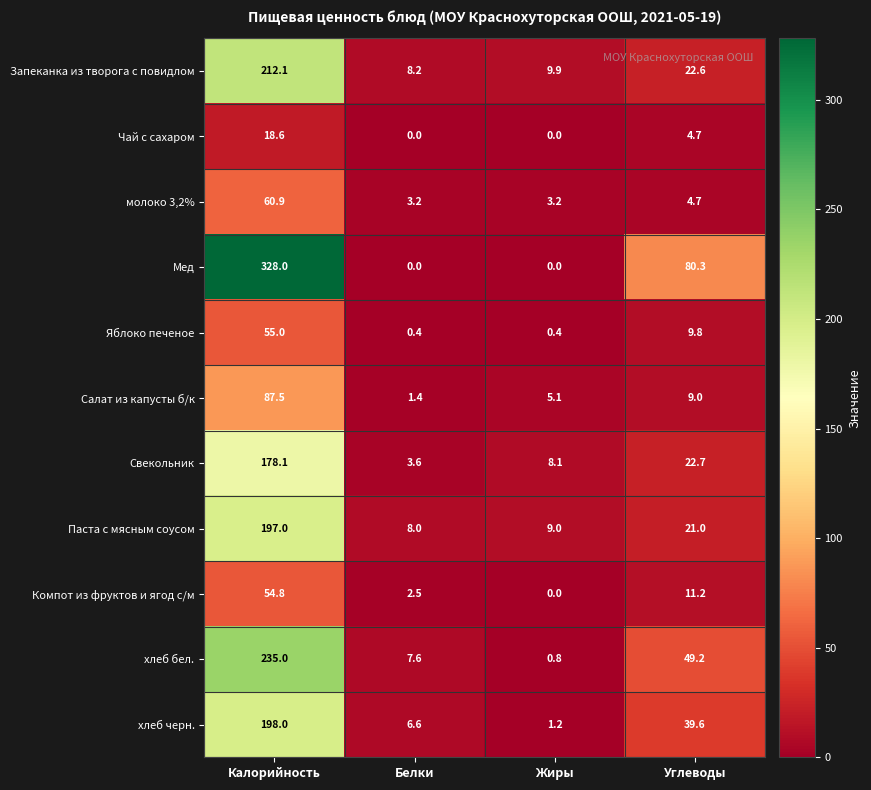

What is the sum of all Яблоко печеное values?

65.6